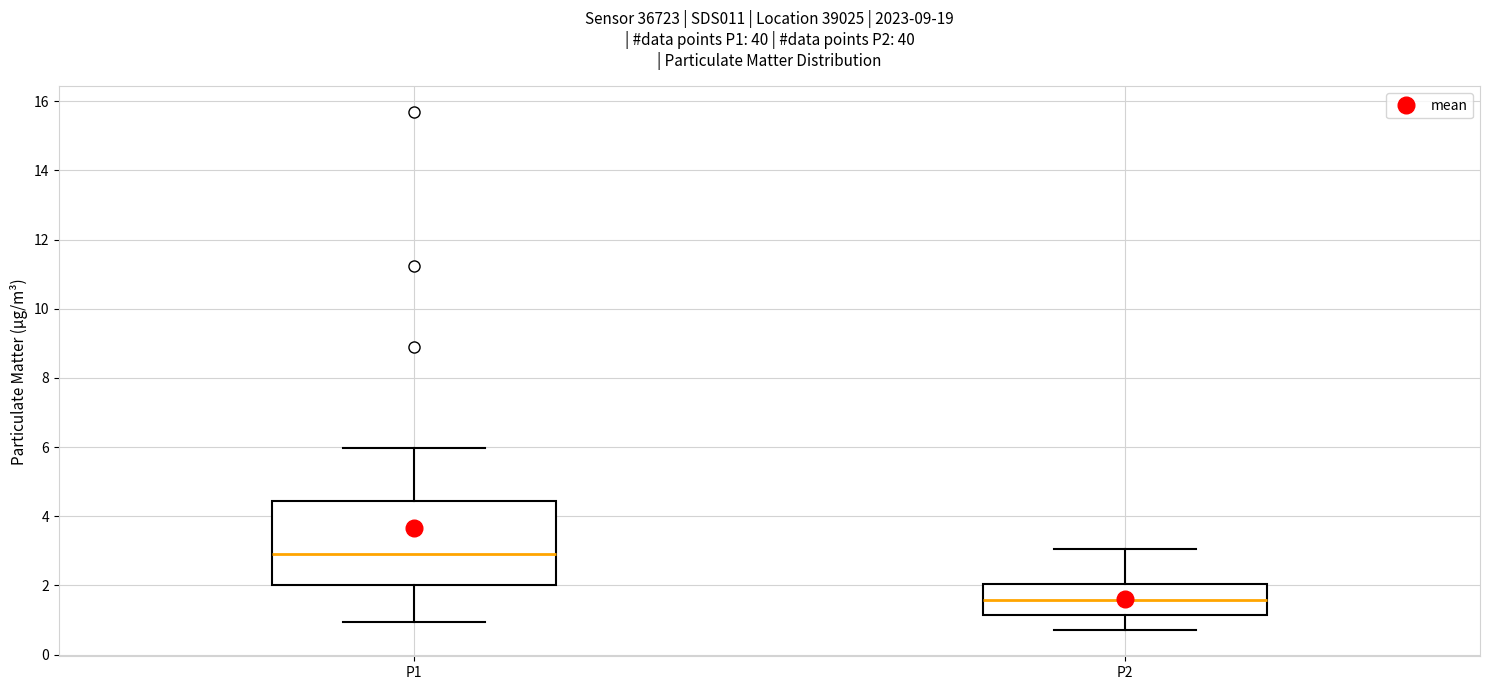

Reading left to right, read every box against the y-axis: the position of its median line, the range the box covers, and the ends of its whiskers. The values are not printed on the chart, so give them approximately, as read against the axis.

P1: median 3.0, box 2.0 to 4.4, whiskers 1.0 to 6.0
P2: median 1.6, box 1.2 to 2.0, whiskers 0.8 to 3.0